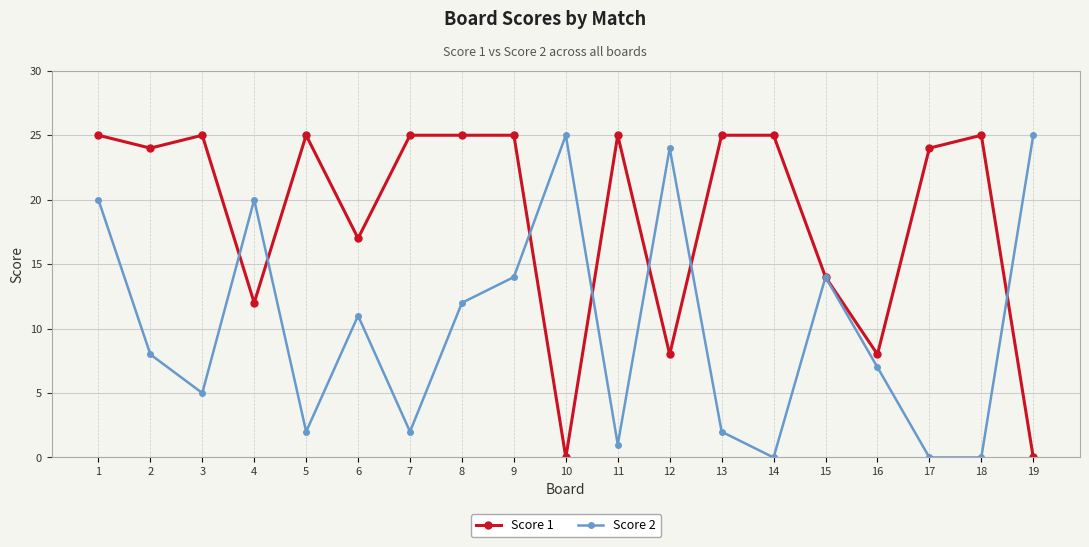

Reading right to left, extract all data points from this chart.

Score 1: 0	25	24	8	14	25	25	8	25	0	25	25	25	17	25	12	25	24	25
Score 2: 25	0	0	7	14	0	2	24	1	25	14	12	2	11	2	20	5	8	20